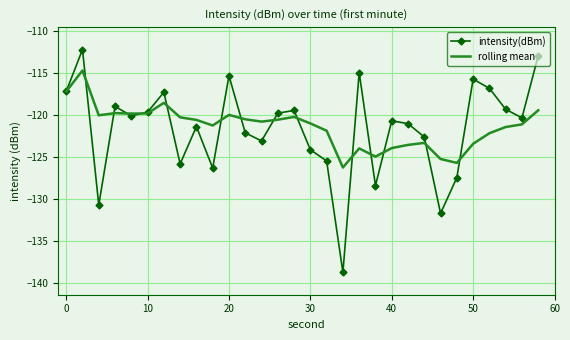

List the series in order of their overall mean, lowest first.

intensity(dBm), rolling mean